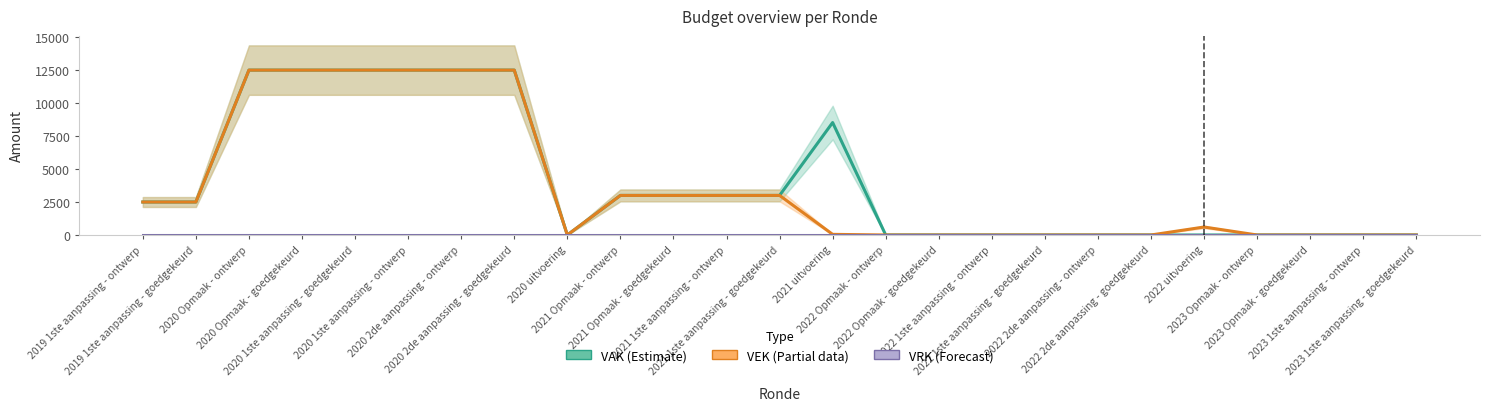

At how many categories does at least one series exceed 765?

13